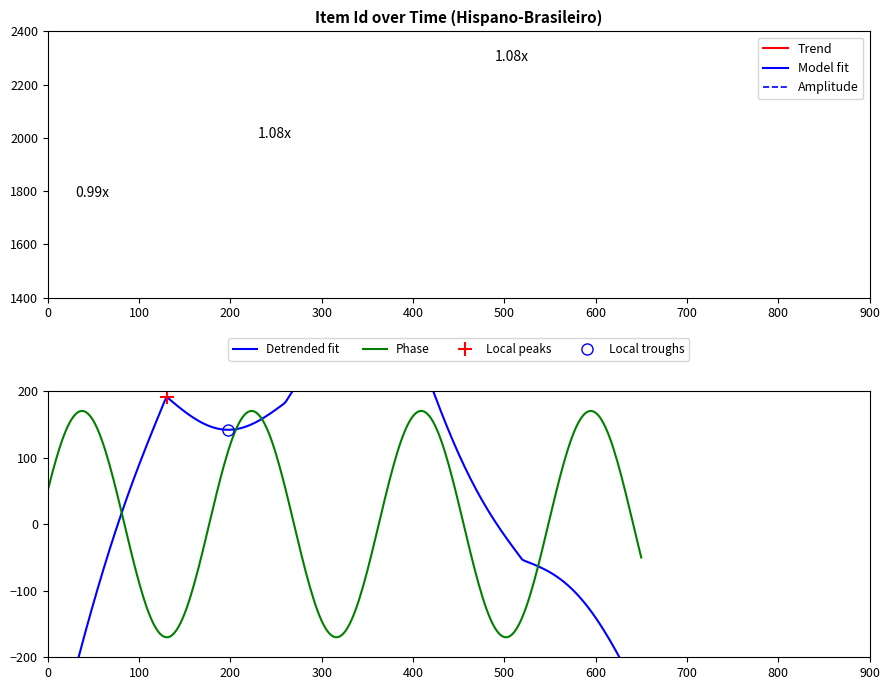

What is the highest value of the Phase series?

170.0